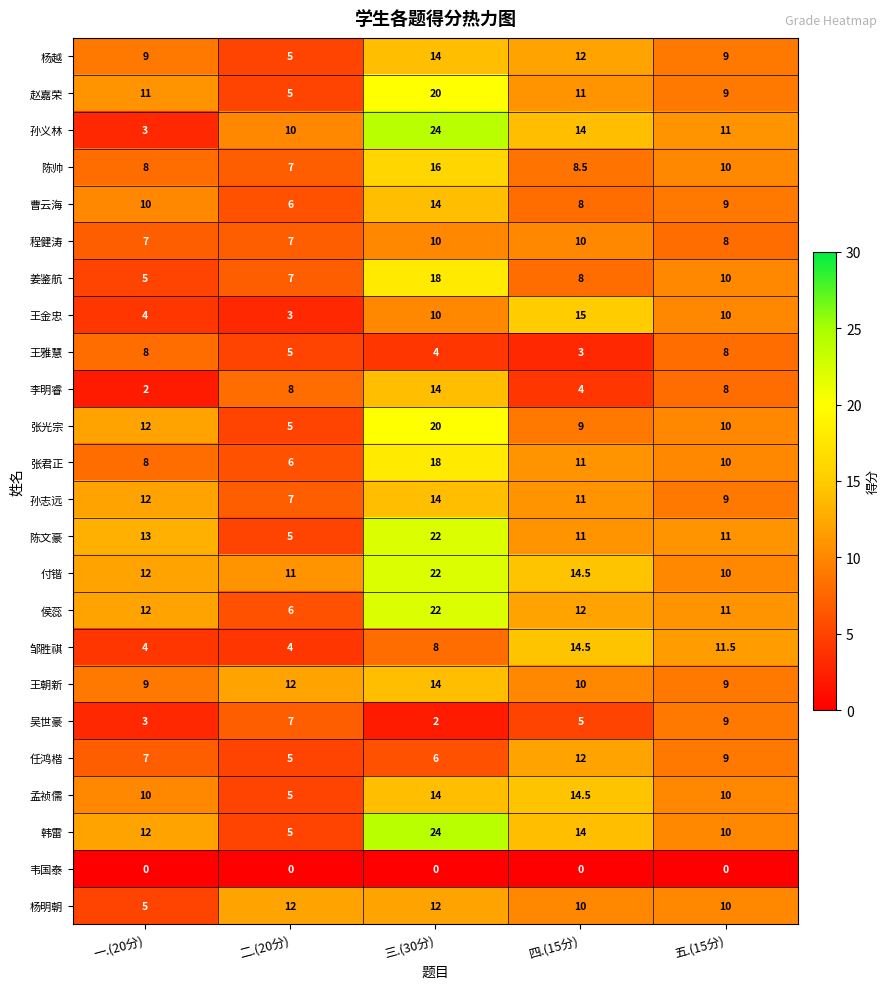

At which label does 孟祯儒 reach its peak?

四.(15分)